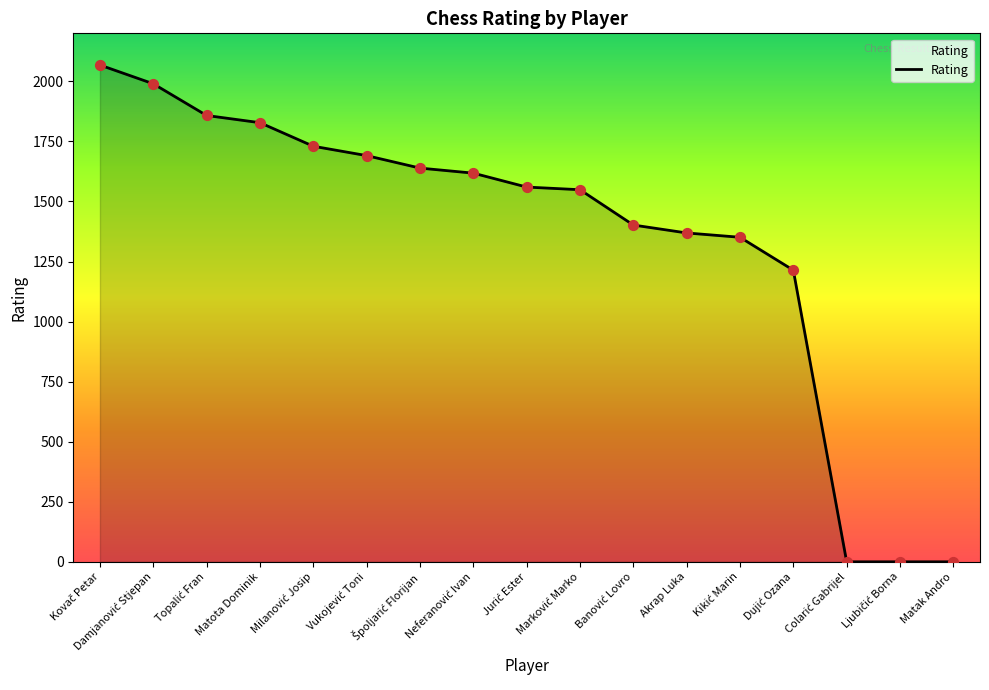

What is the difference between the maximum and minimum values?

2068